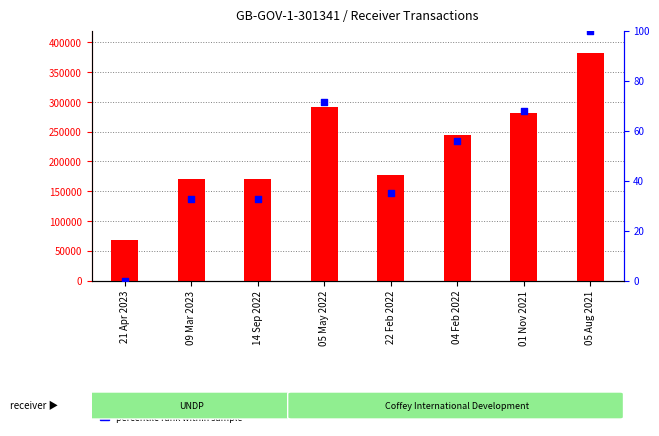

At which category is the sum across all series the highest?

05 Aug 2021